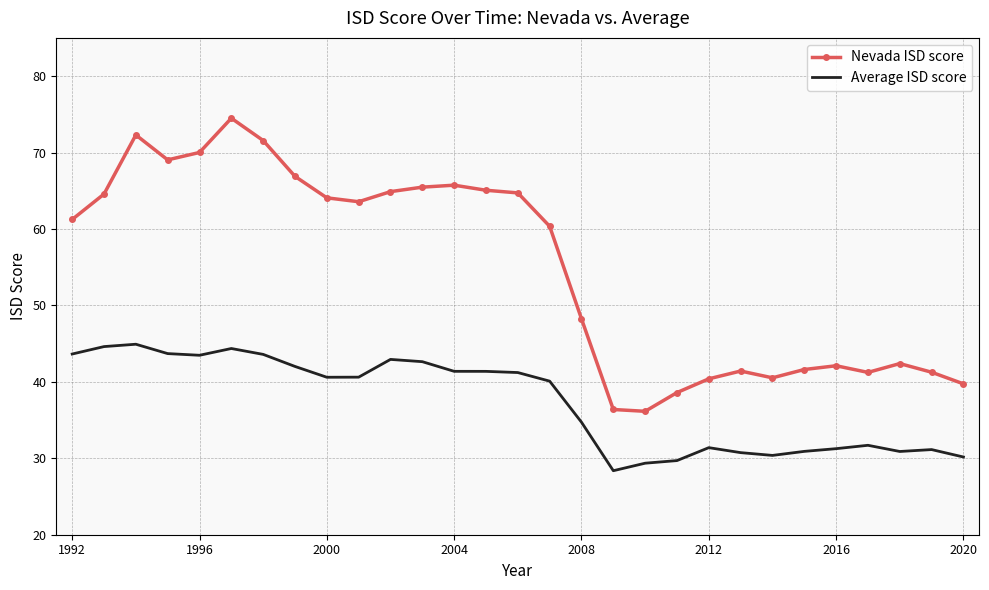

Which series has the largest range (max minus min)?

Nevada ISD score